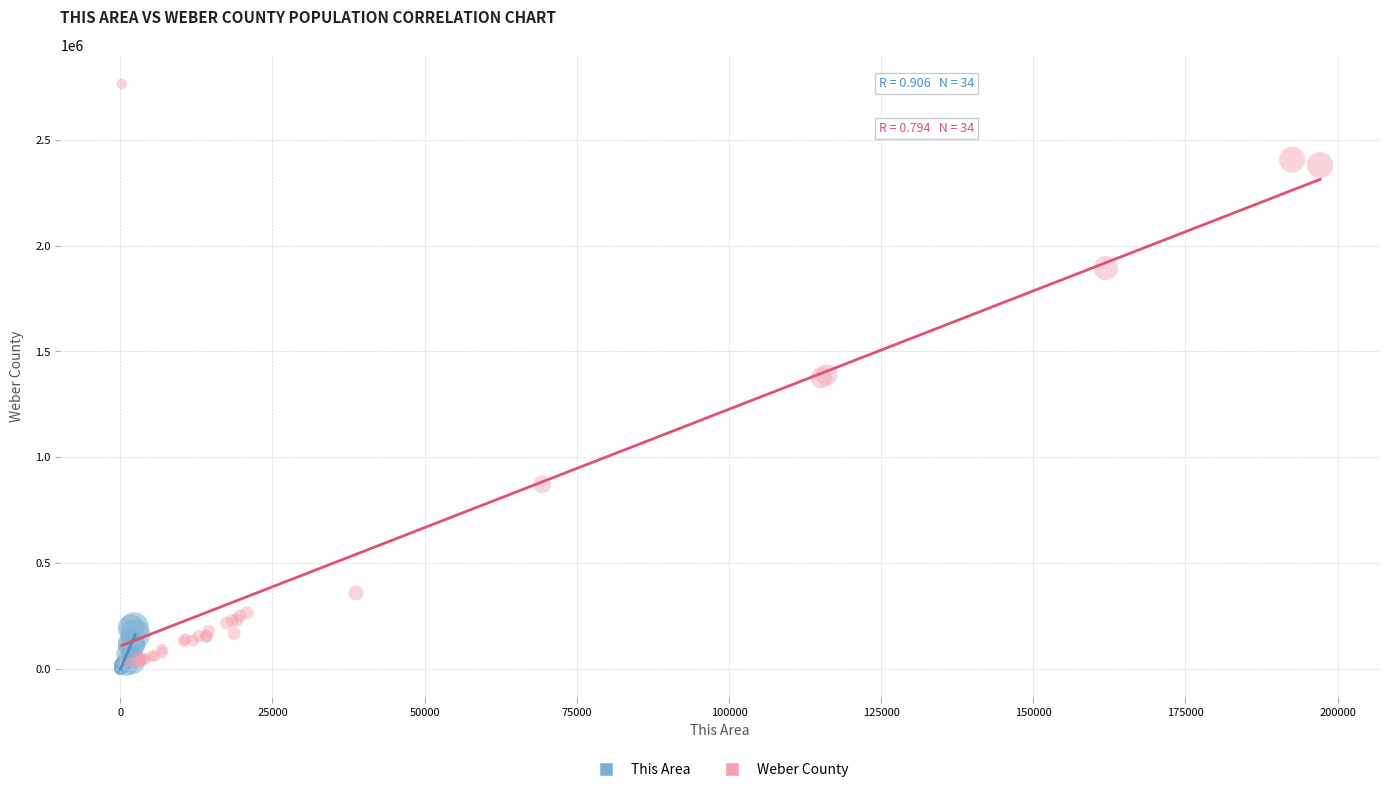

Which series has the widest spread of Y values?

Weber County